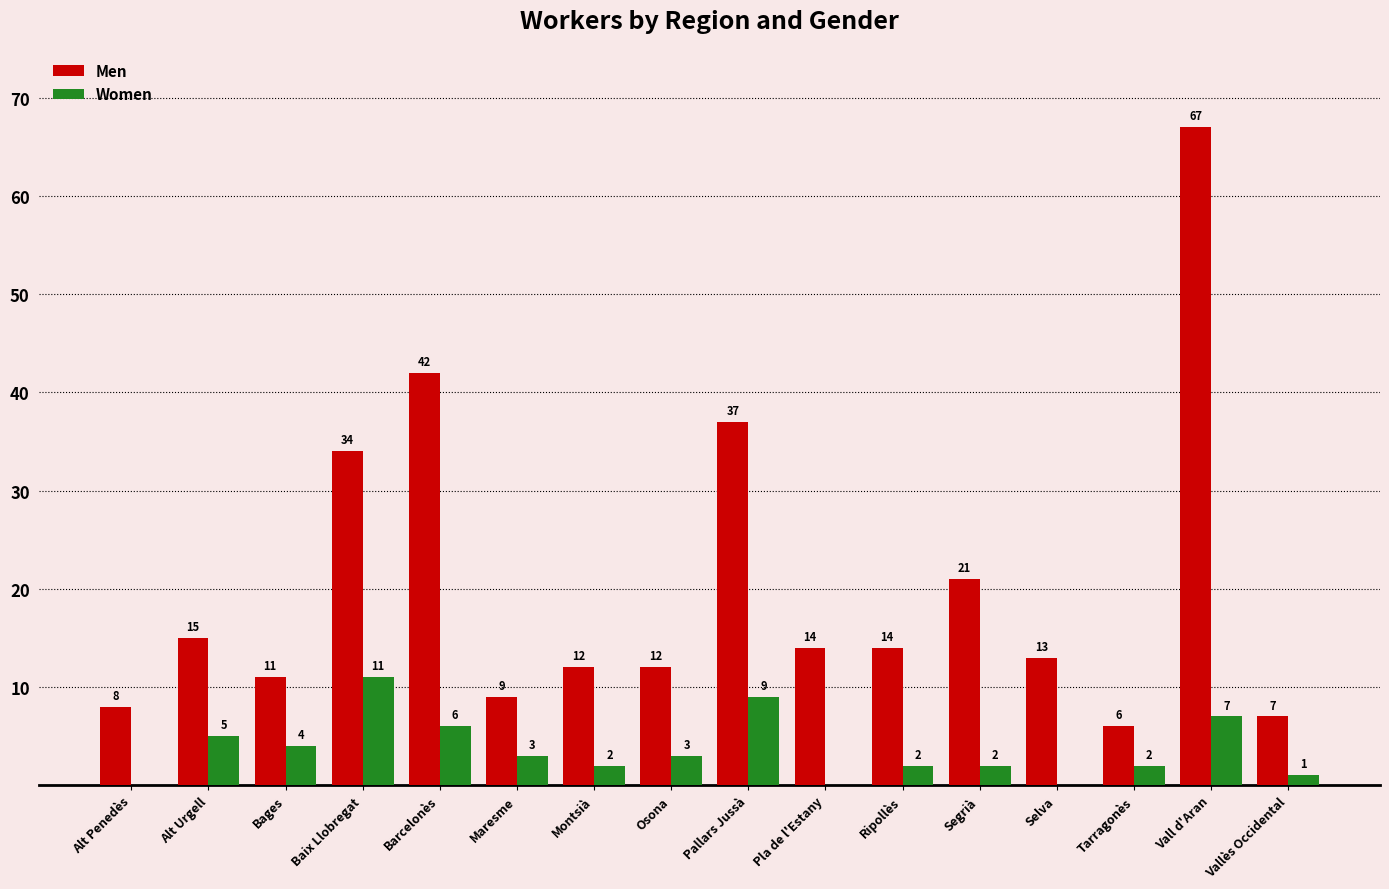

How many series are shown in this chart?

2